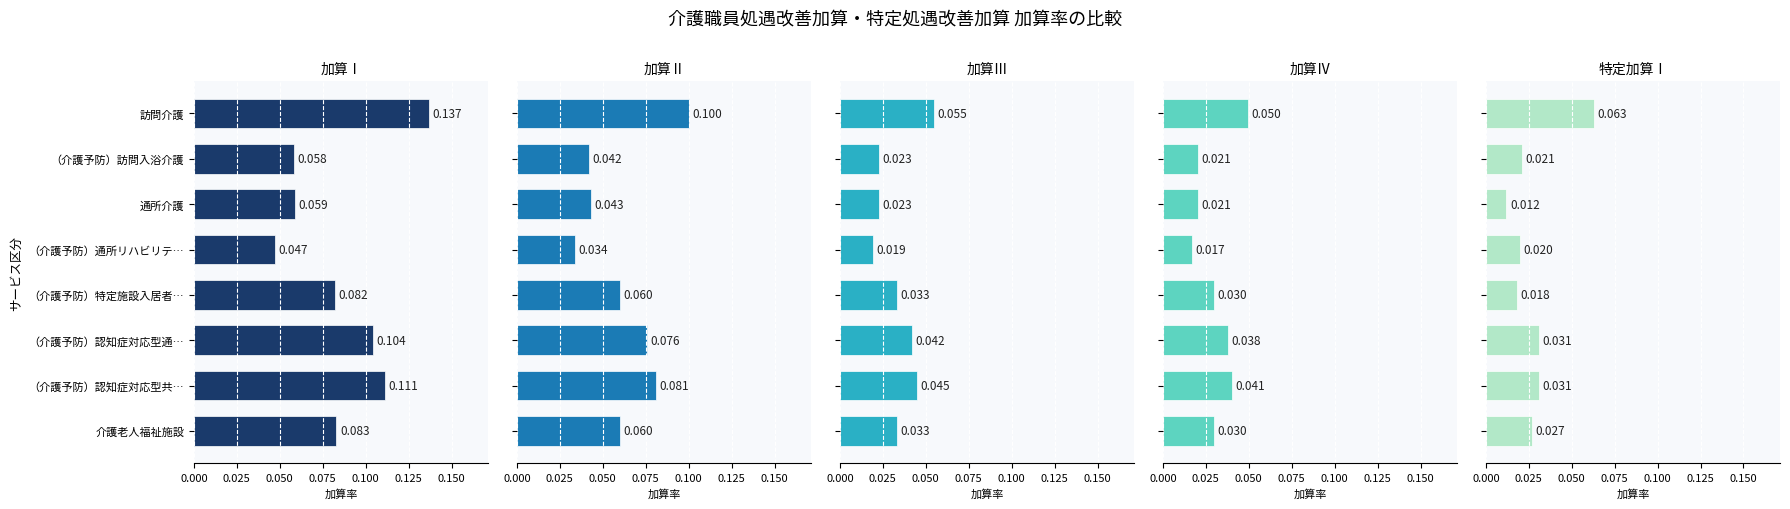

Count the number of categories in the chart.

8